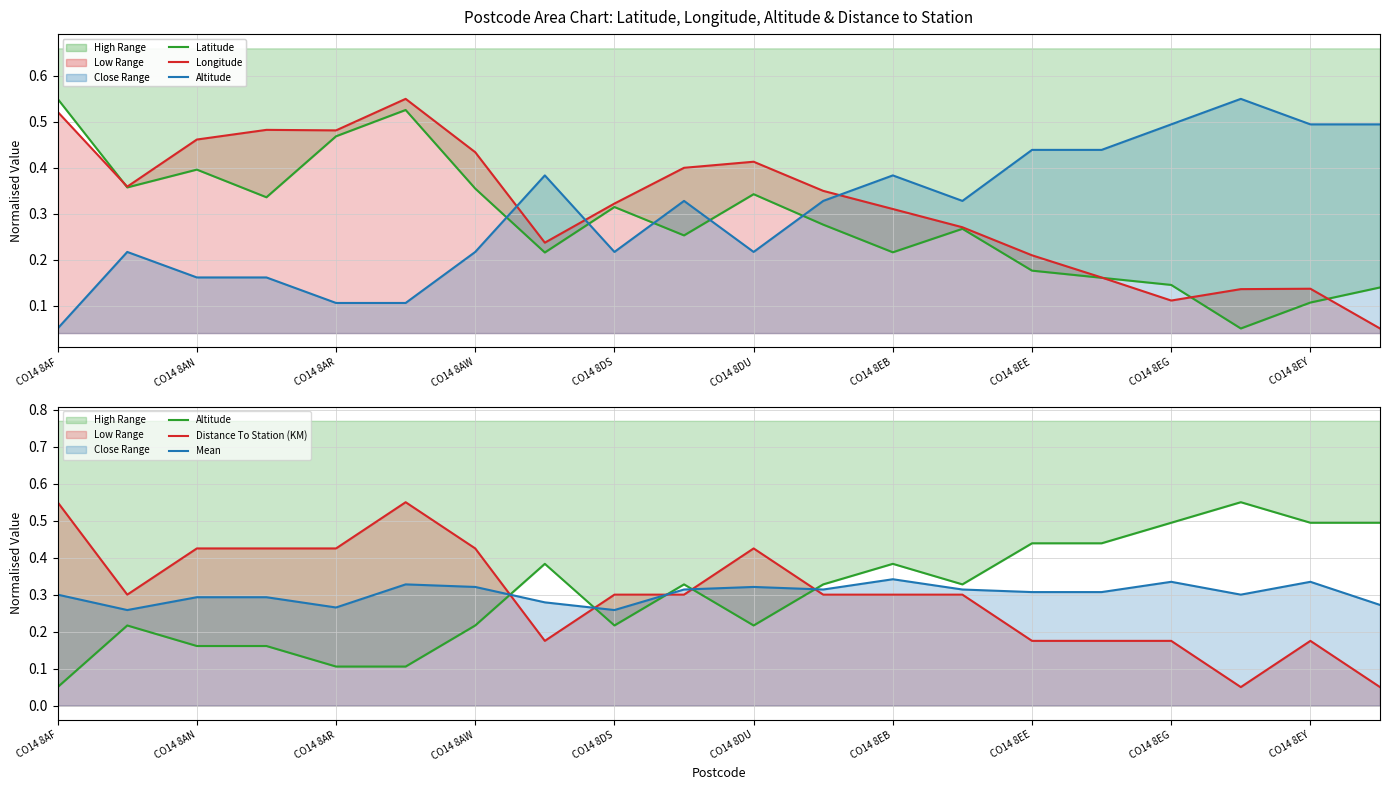

At how many categories does at least one series exceed 0?

20